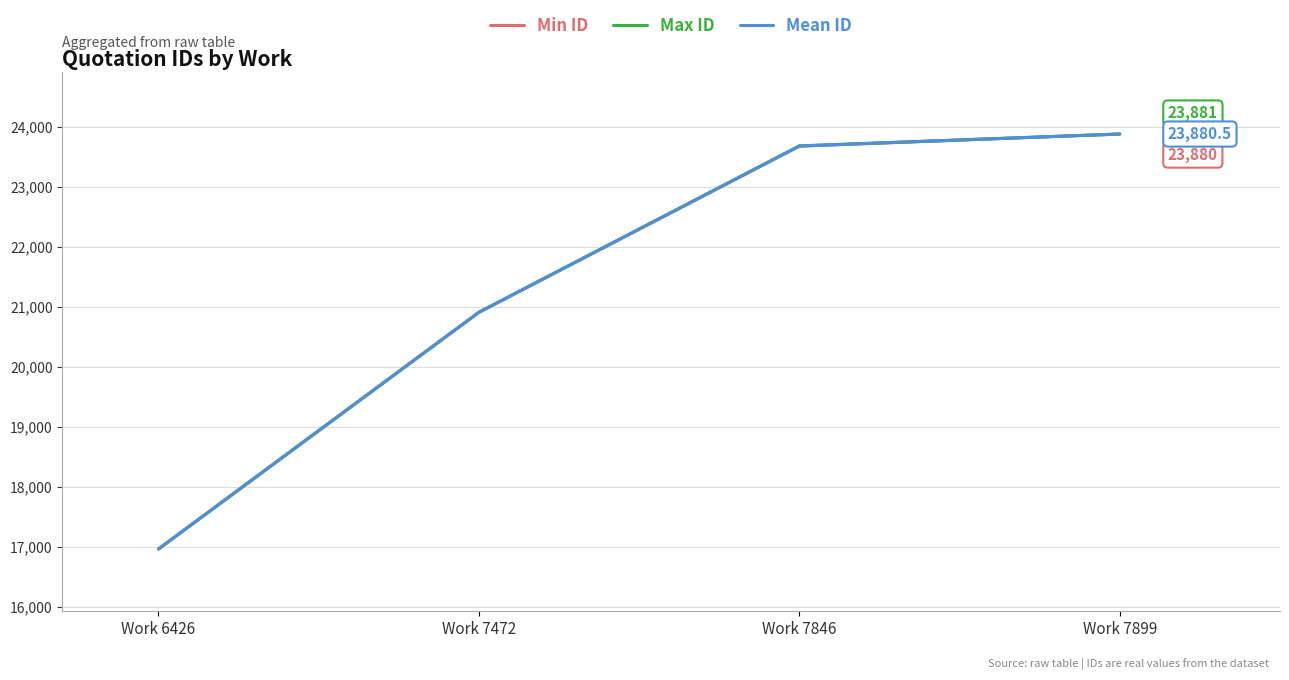

List the labels in order of Mean ID value, largest first.

Work 7899, Work 7846, Work 7472, Work 6426